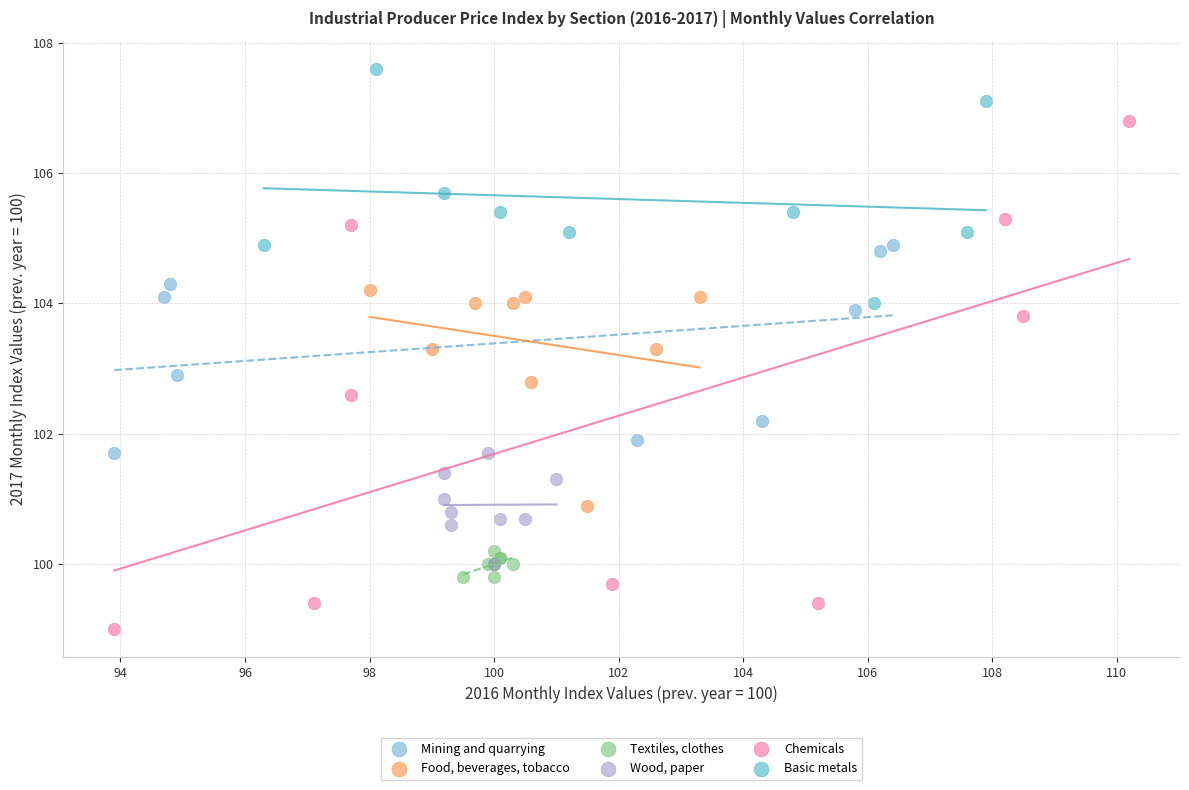

Which series contains the lowest Y value?

Chemicals